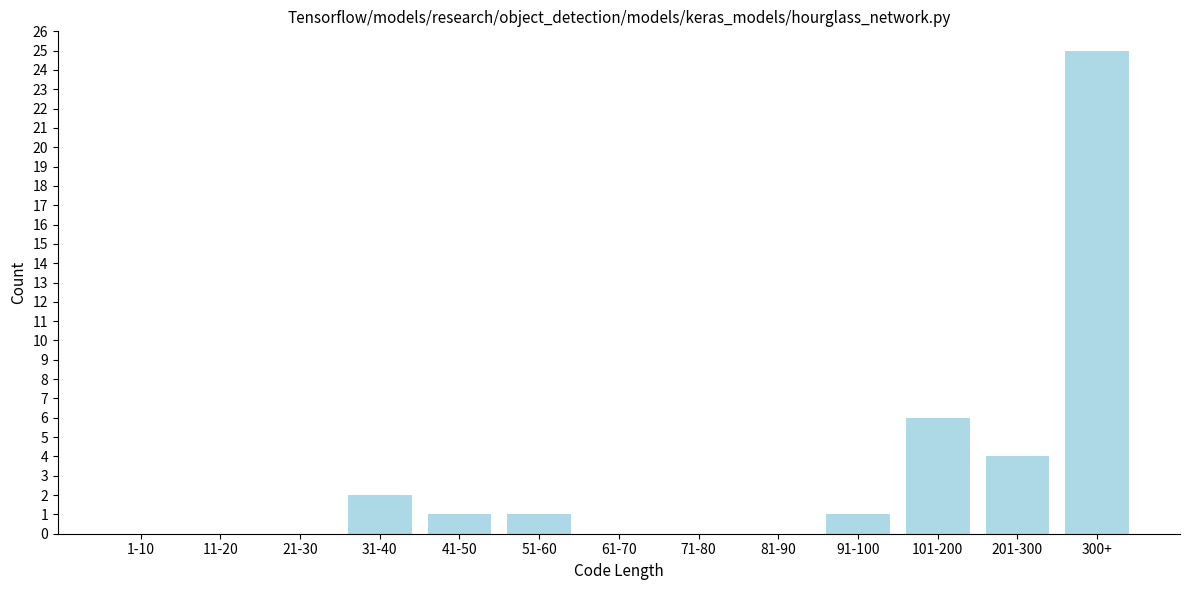

Reading left to right, list all the values displayed in this chart.

1-10=0	11-20=0	21-30=0	31-40=2	41-50=1	51-60=1	61-70=0	71-80=0	81-90=0	91-100=1	101-200=6	201-300=4	300+=25